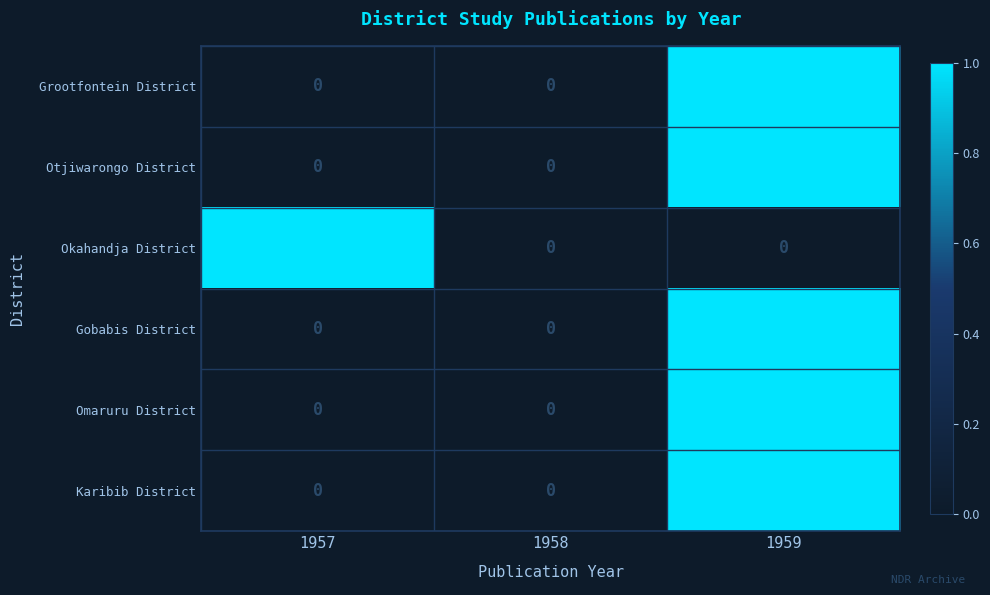

Between 1957 and 1958, which series saw the biggest shift?

Okahandja District